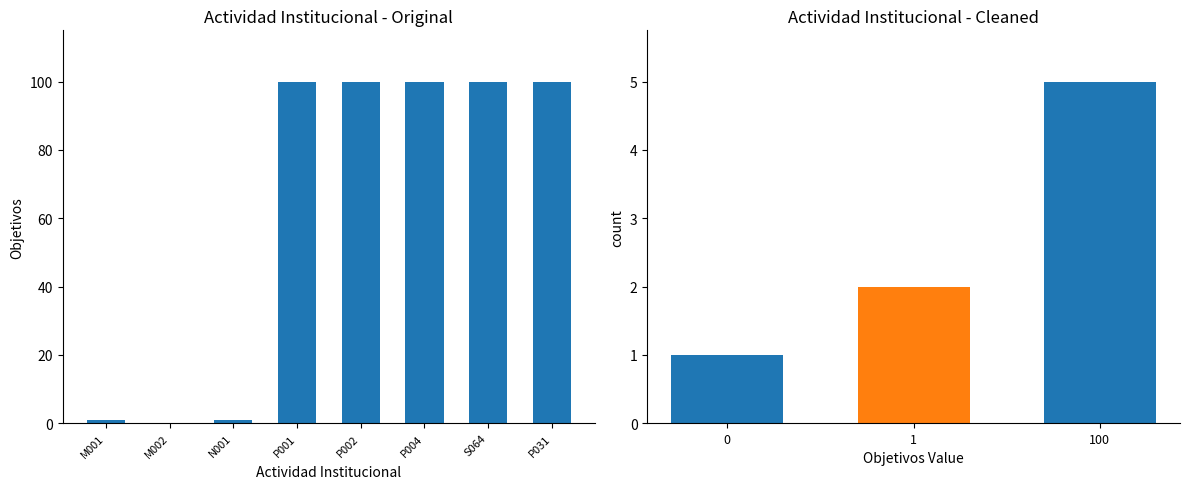

Reading left to right, list all the values displayed in this chart.

1	0	1	100	100	100	100	100